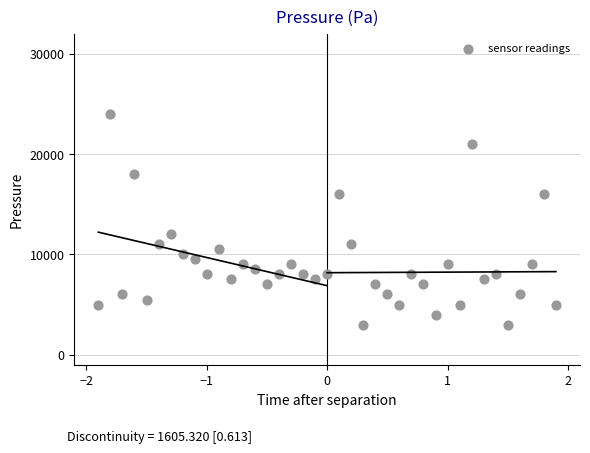

What Y value in the scatter plot is closest to 13500?

12000